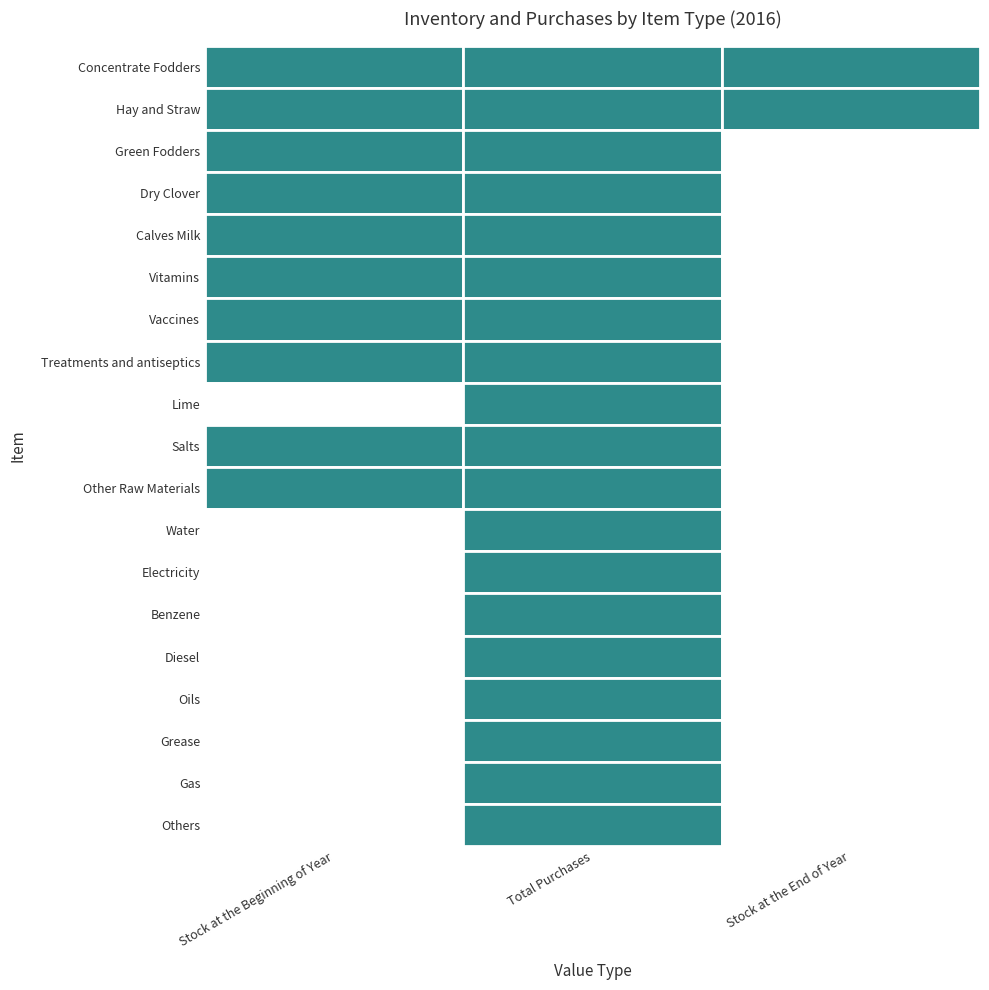

At which label does Water reach its minimum?

Stock at the Beginning of Year